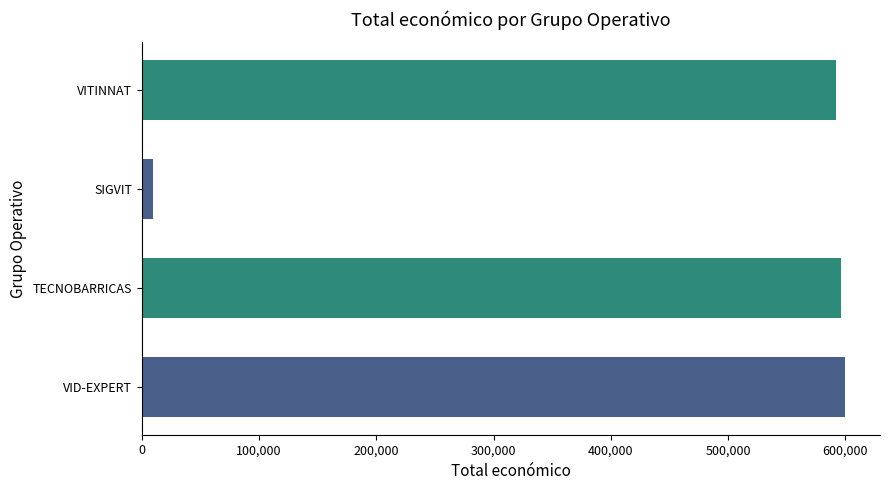

What is the approximate value at VID-EXPERT?

599444